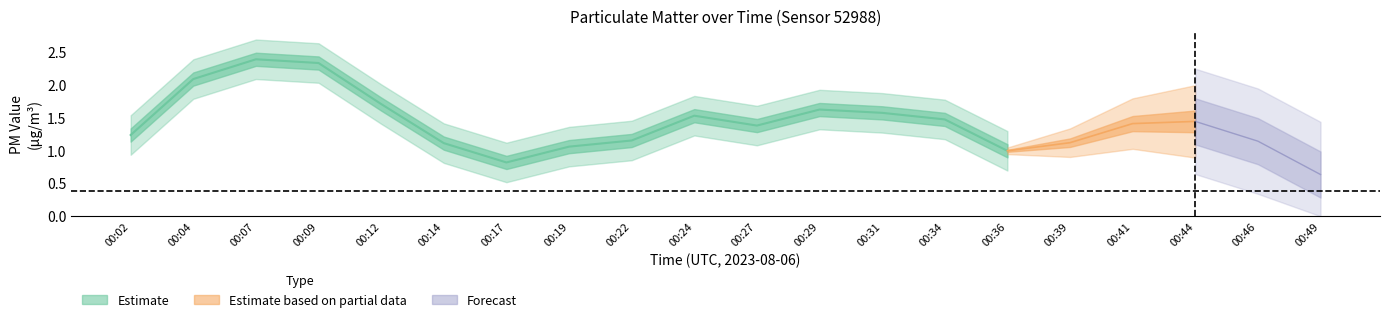

True or false: P1 and P2 cross at least once.

False